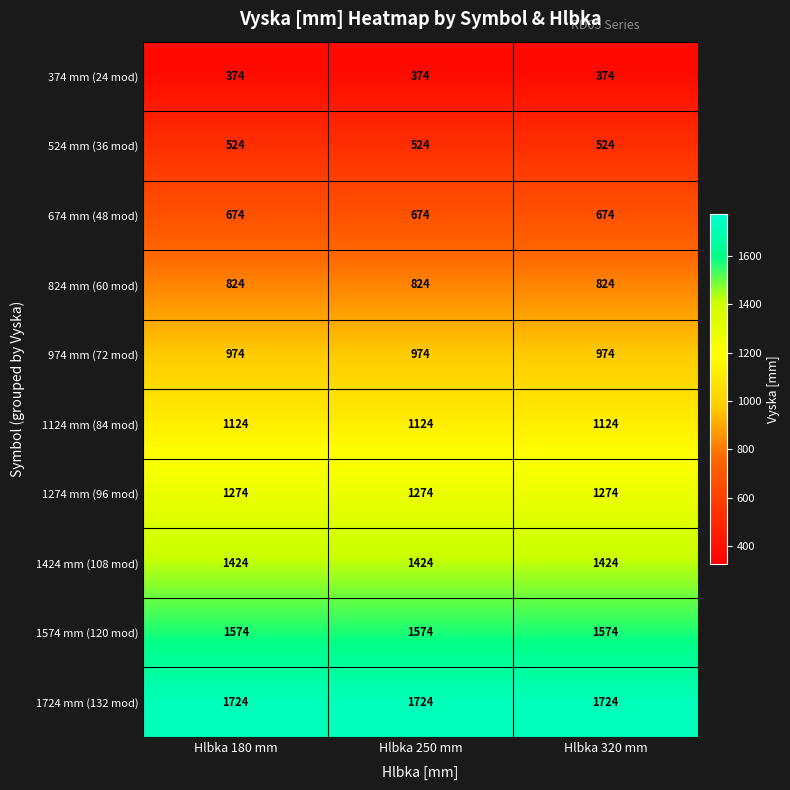

Which series has the largest total across all categories?

1724 mm (132 mod)